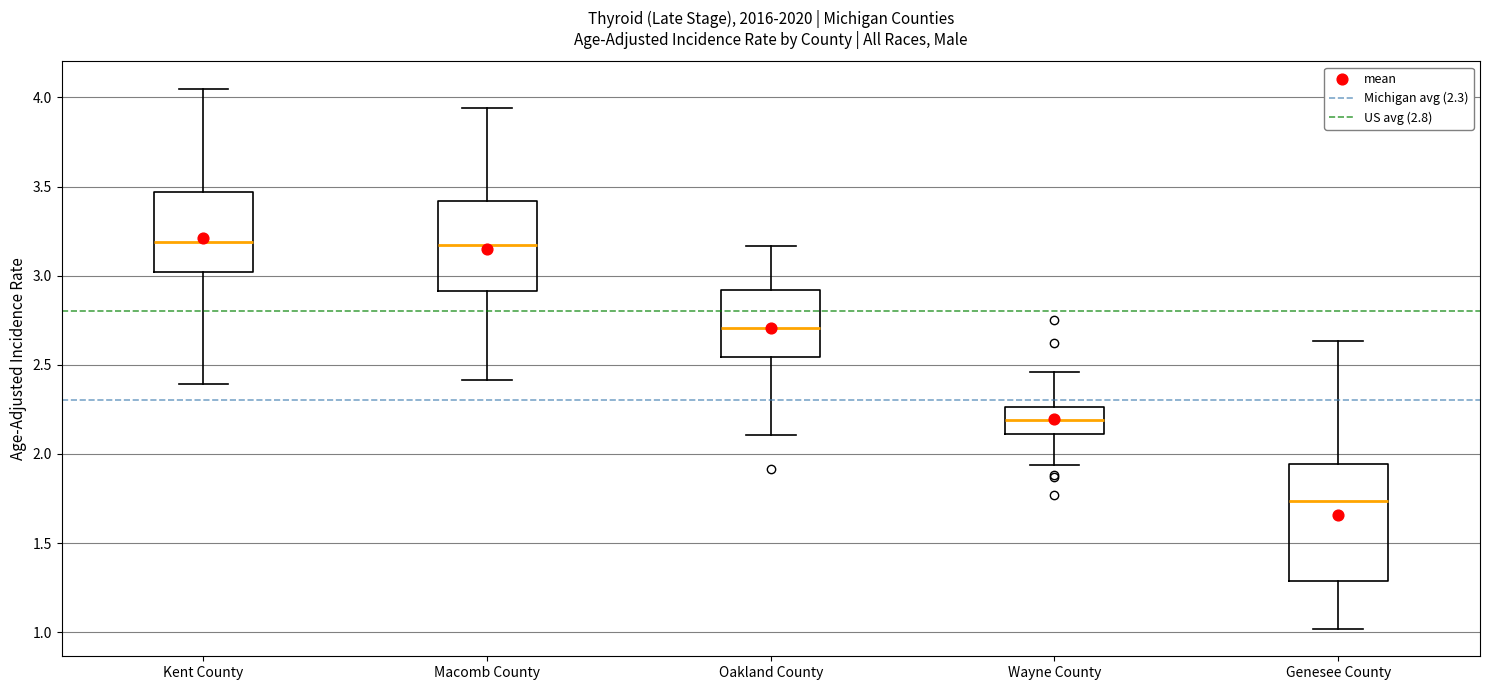

Reading left to right, transcribe this box plot: for each box, give where its median line is, the range the box spans, and where its two whiskers end, as read against the y-axis. The values are not printed on the chart, so give them approximately, as read against the axis.

Kent County: median 3.20, box 3.00 to 3.45, whiskers 2.40 to 4.05
Macomb County: median 3.15, box 2.90 to 3.40, whiskers 2.40 to 3.95
Oakland County: median 2.70, box 2.55 to 2.90, whiskers 2.10 to 3.15
Wayne County: median 2.20, box 2.10 to 2.25, whiskers 1.95 to 2.45
Genesee County: median 1.75, box 1.30 to 1.95, whiskers 1.00 to 2.65